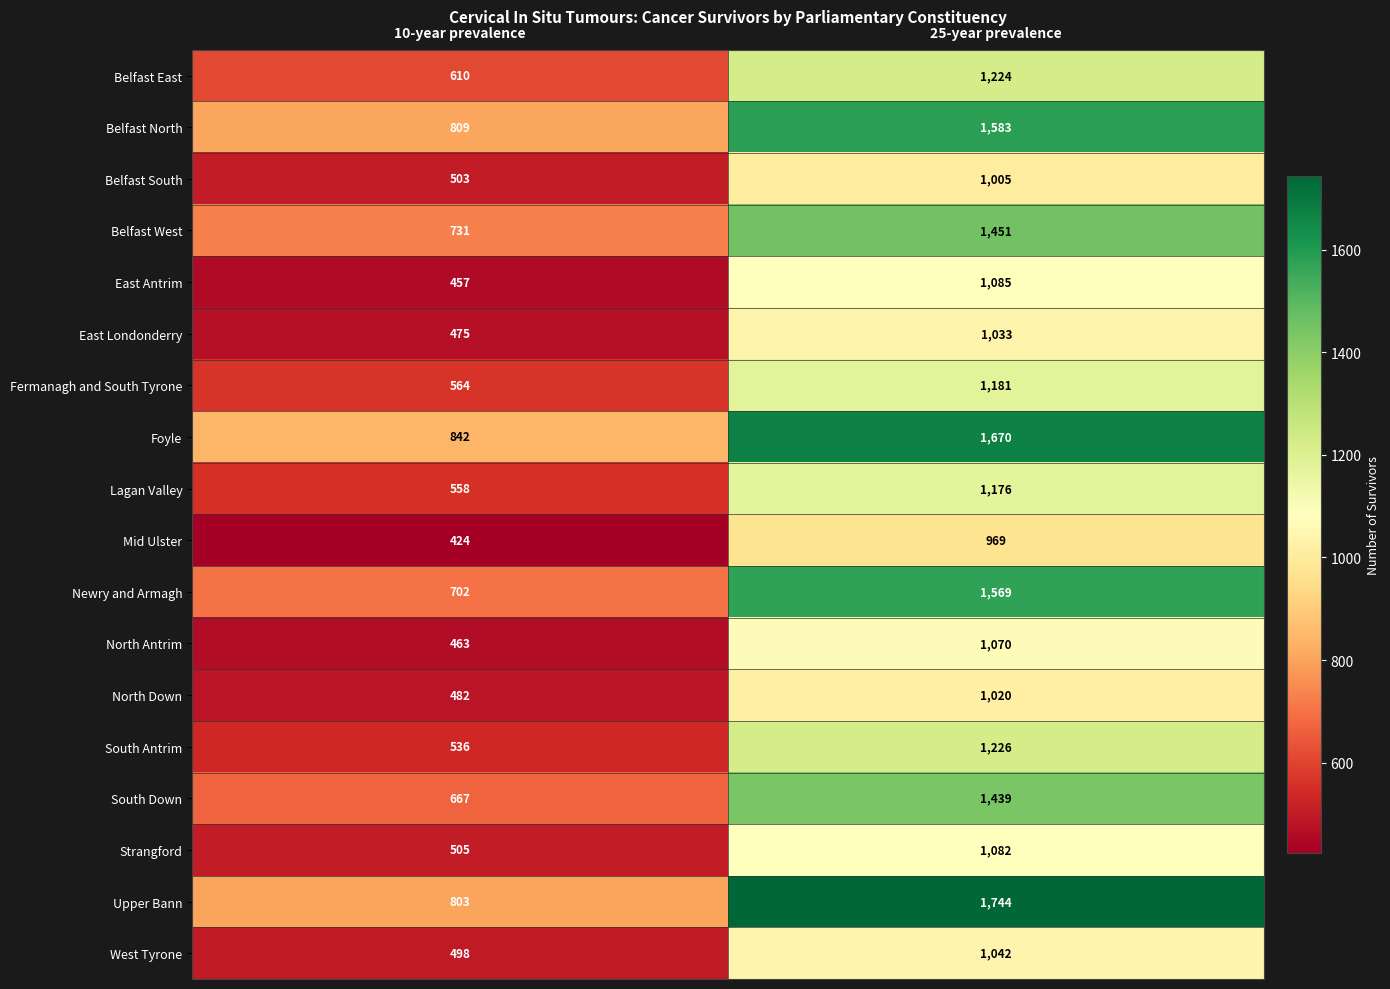

Which series has the largest total across all categories?

Upper Bann